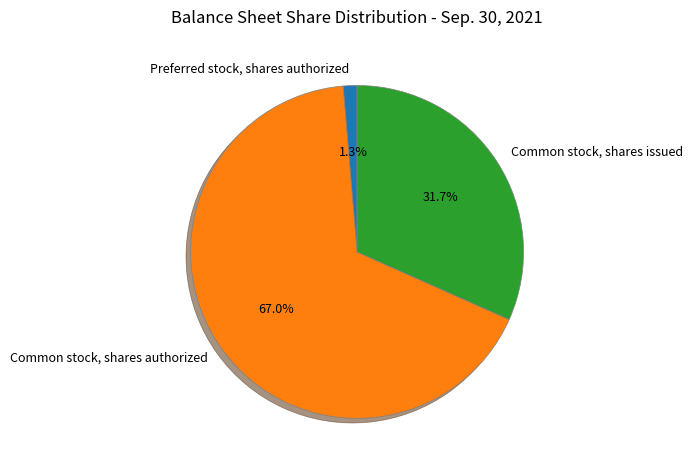

The Preferred stock, shares authorized slice represents 1% of the pie. True or false?

True